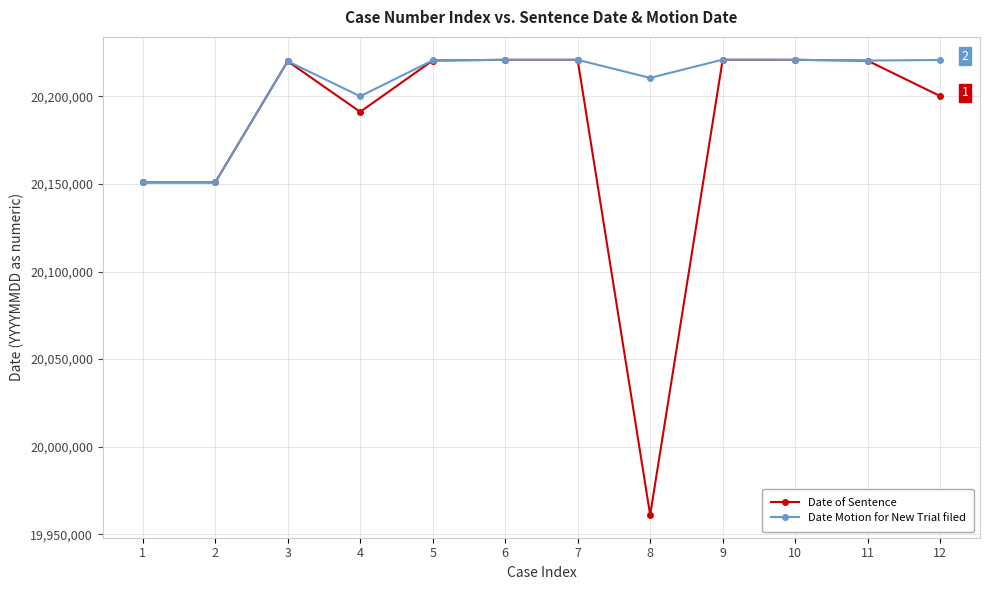

What is the total value across all series at 2?

40301841